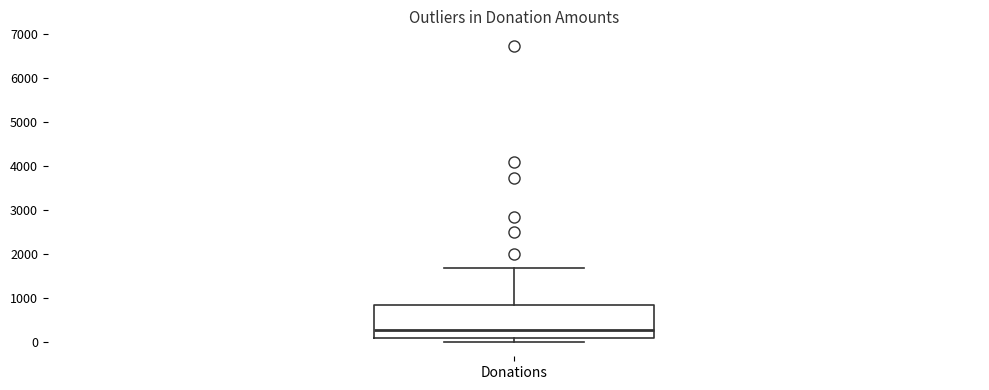

Read this box plot against the y-axis: the position of the median line, the range covered by the box, and the ends of both whiskers. The values are not printed on the chart, so give them approximately, as read against the axis.

median 300, box 100 to 800, whiskers 0 to 1700